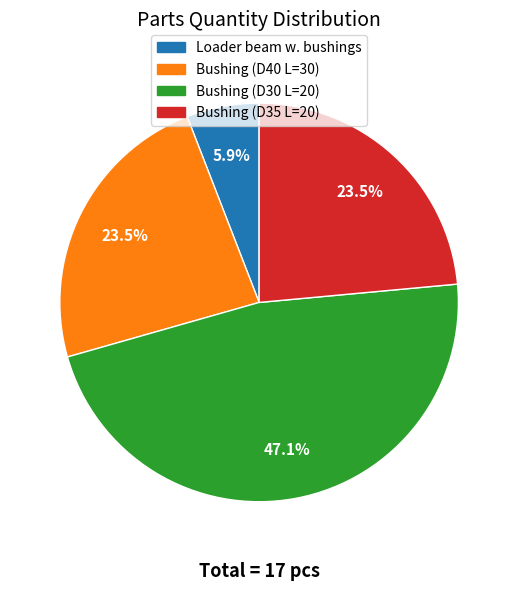

How much of the chart is everything except Bushing (D35 L=20)?

76.5%